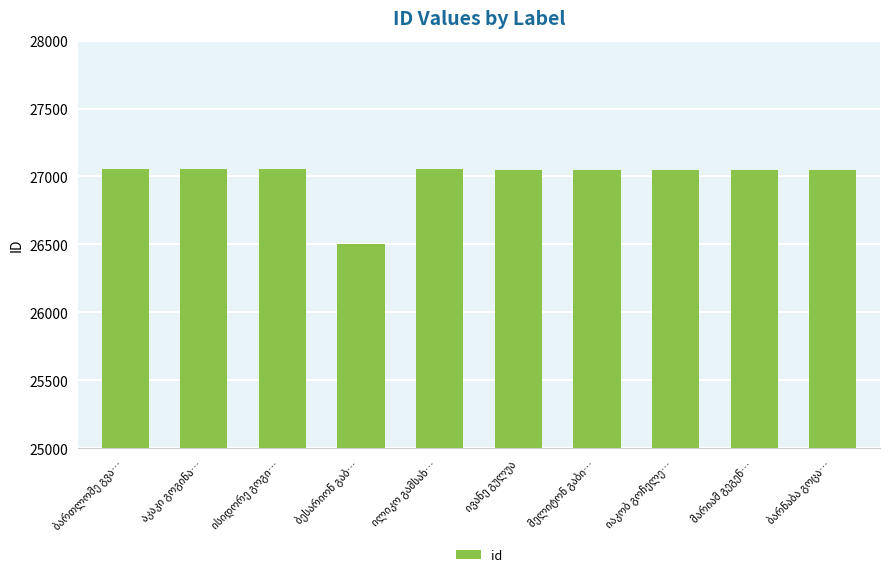

Does the chart contain stacked bars?

No